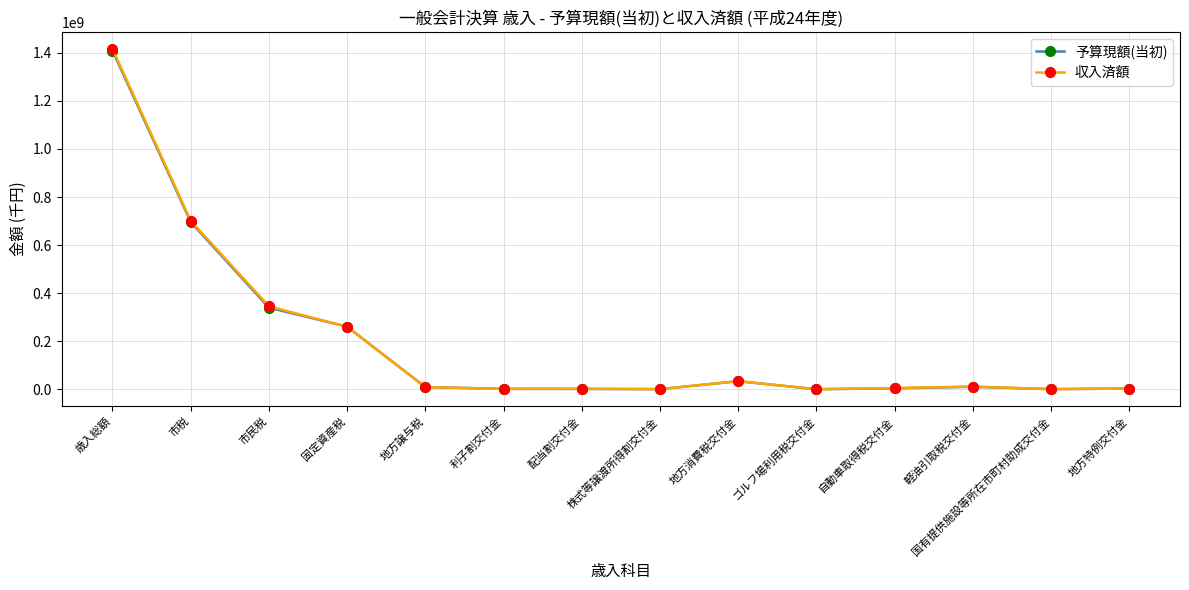

True or false: 収入済額 has more than 0 interior local peaks.

True